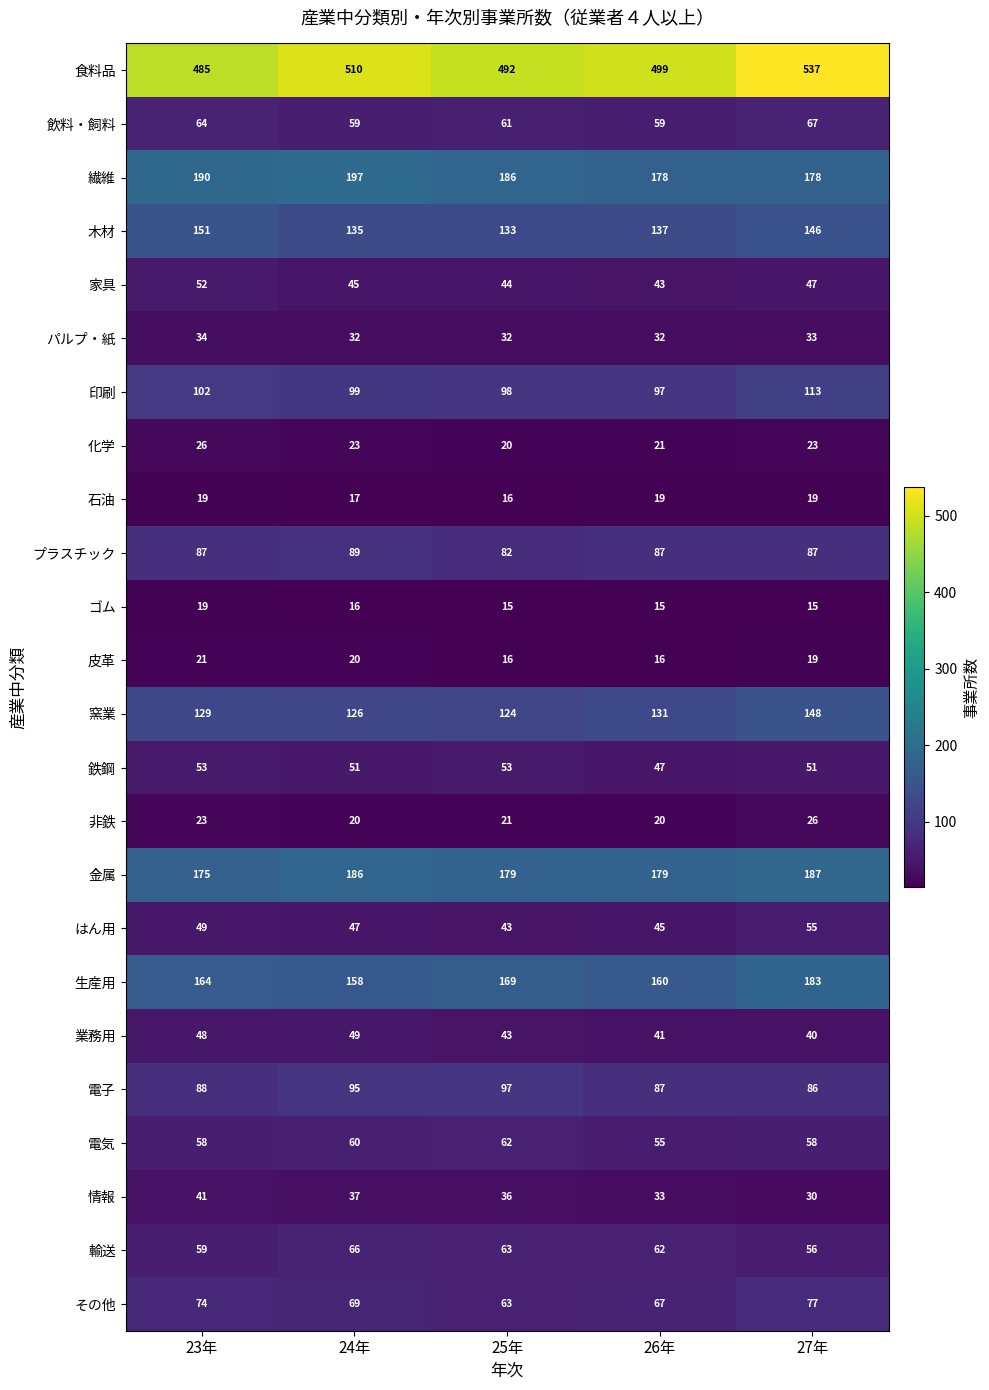

The 繊維 series shows 256 at 25年. True or false?

False